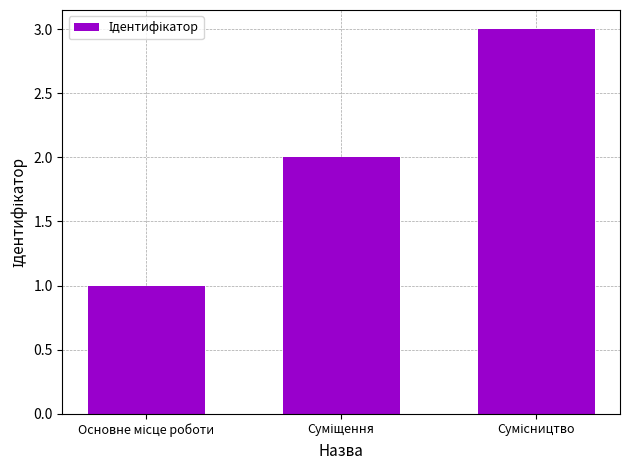

What is the sum of all values?

6